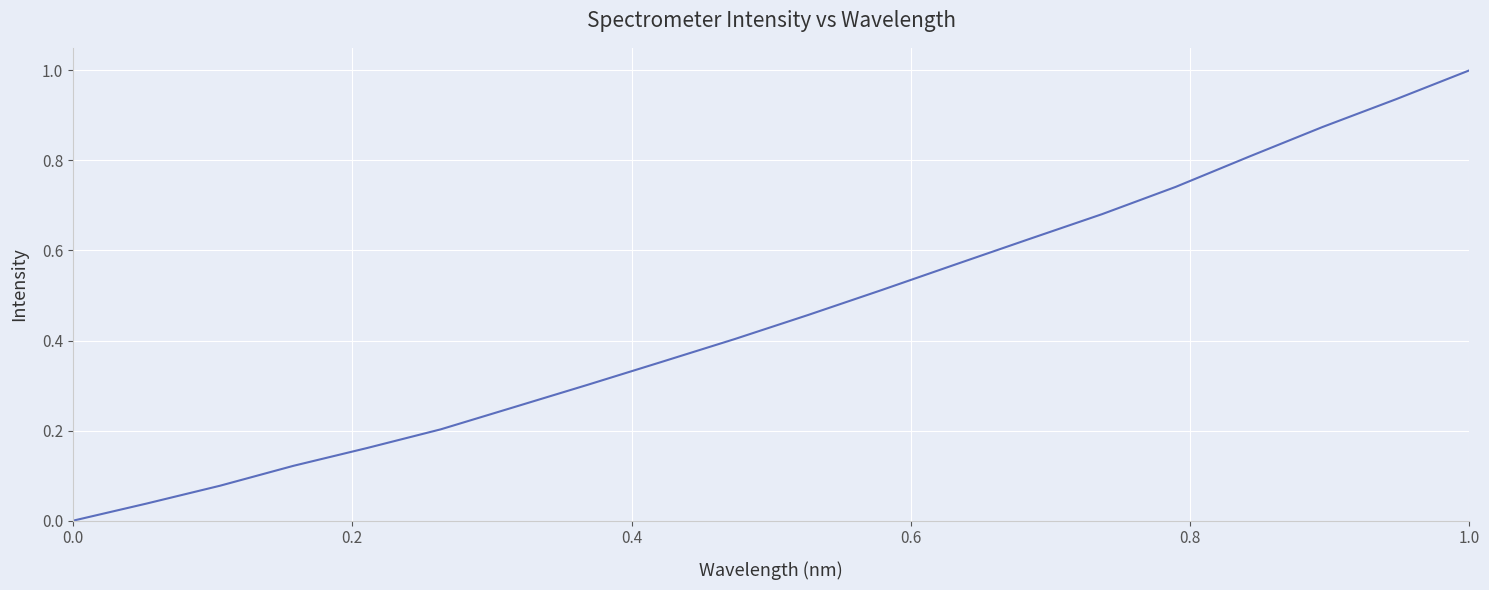

What is the difference between the maximum and minimum values?

1.0